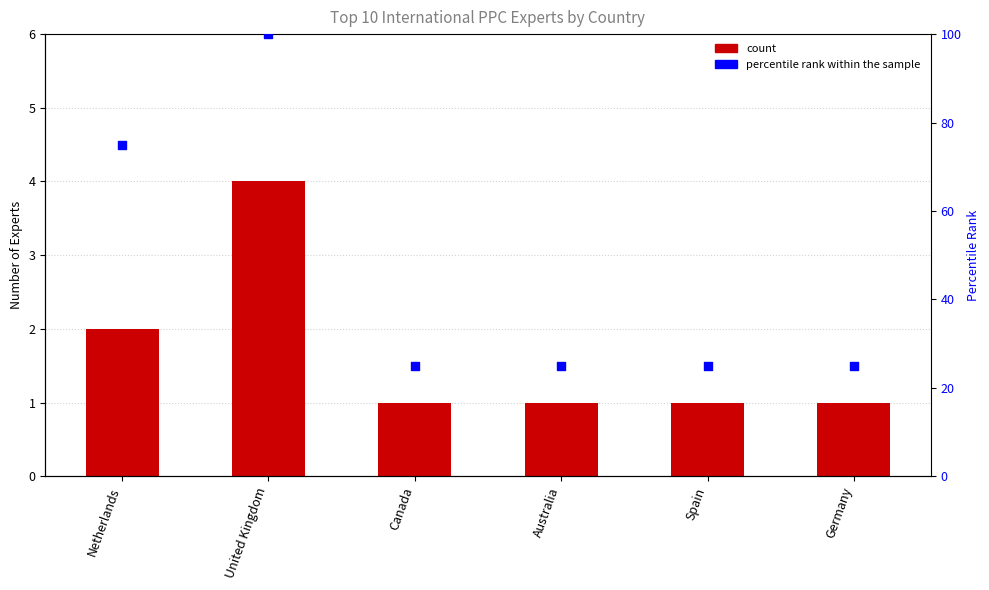

Is the value of percentile rank within the sample at Germany greater than the value of Count of Experts at Spain?

Yes